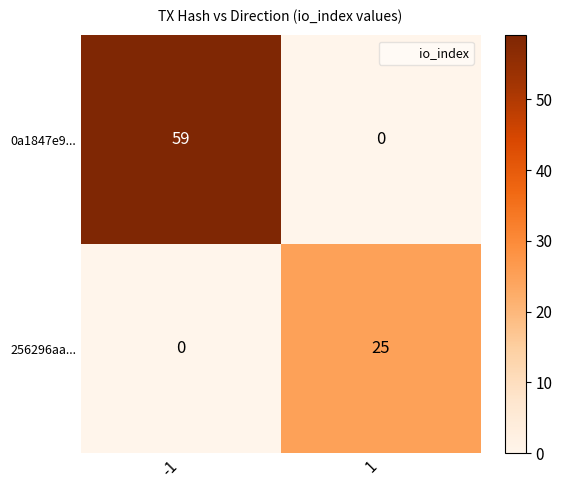

How many categories are shown in the chart?

2